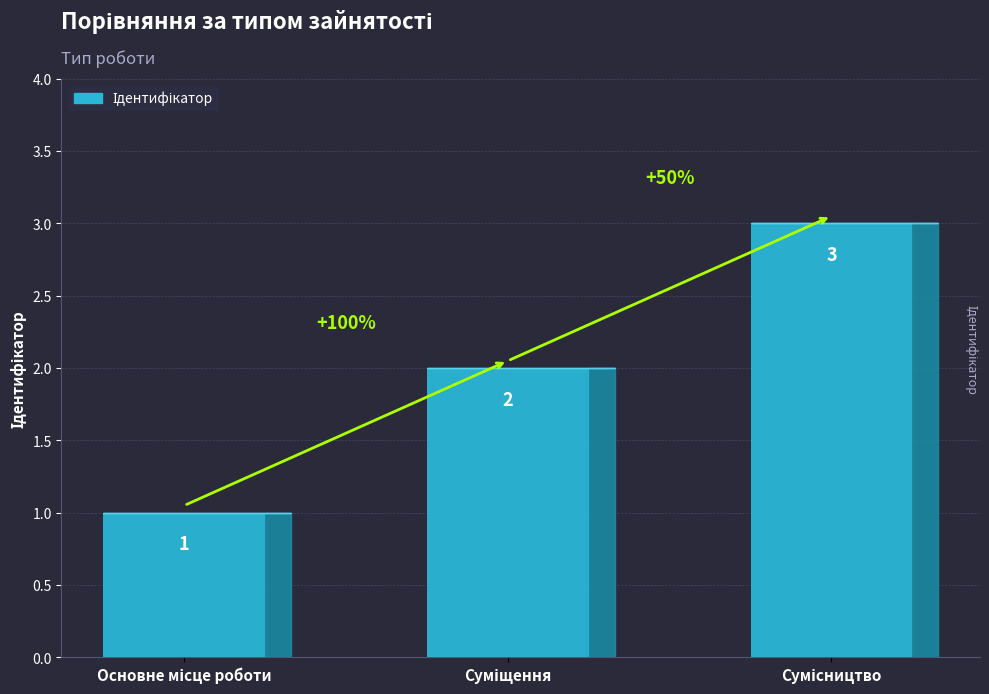

Does the chart contain any negative values?

No